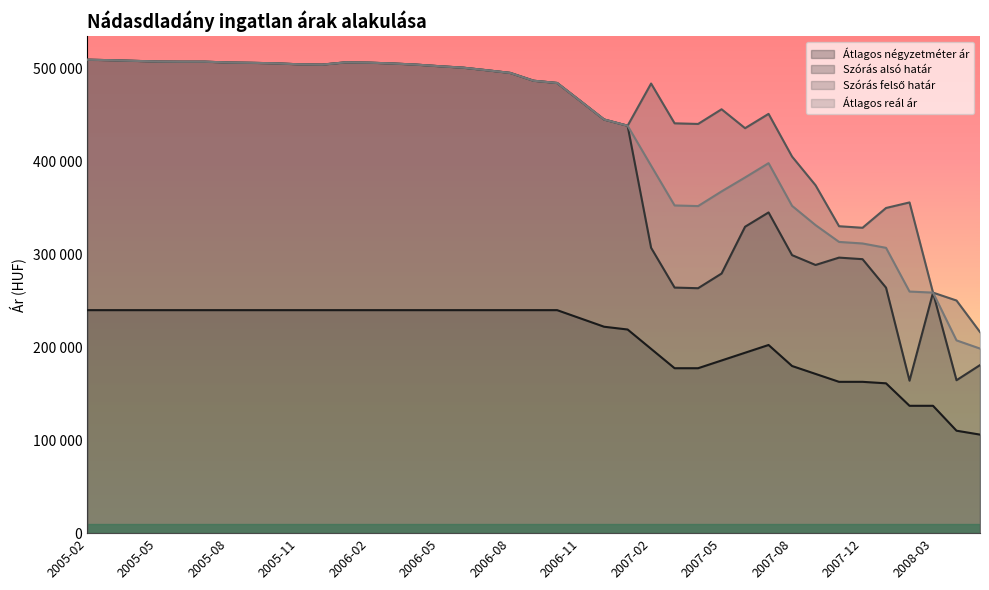

What are all the series names shown in the legend?

Átlagos négyzetméter ár, Szórás alsó határ, Szórás felső határ, Átlagos reál ár